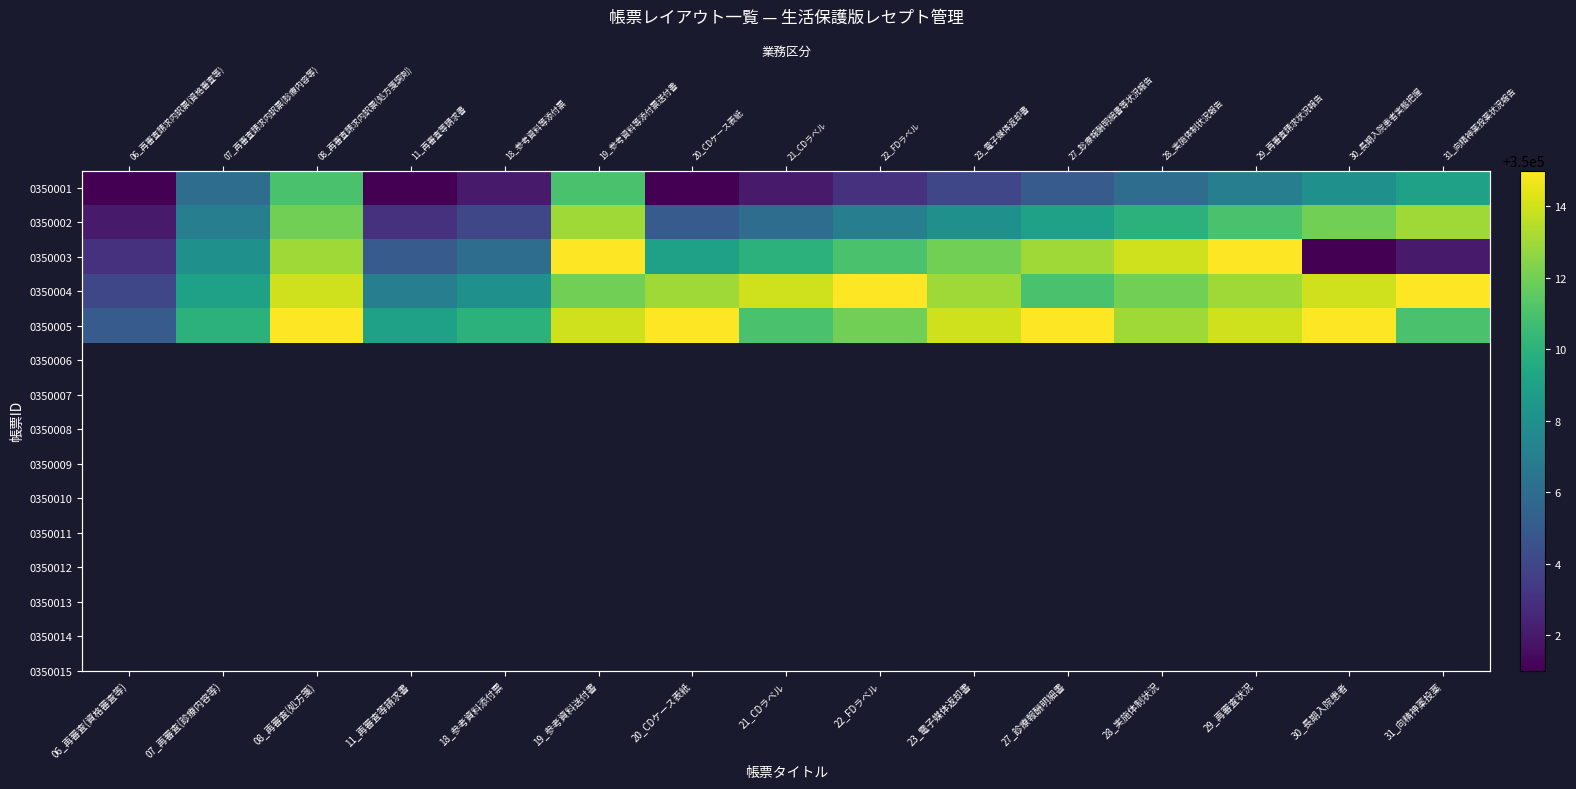

What is the approximate value of 0350001 at 08_再審査(処方箋), to the nearest 5?

350010